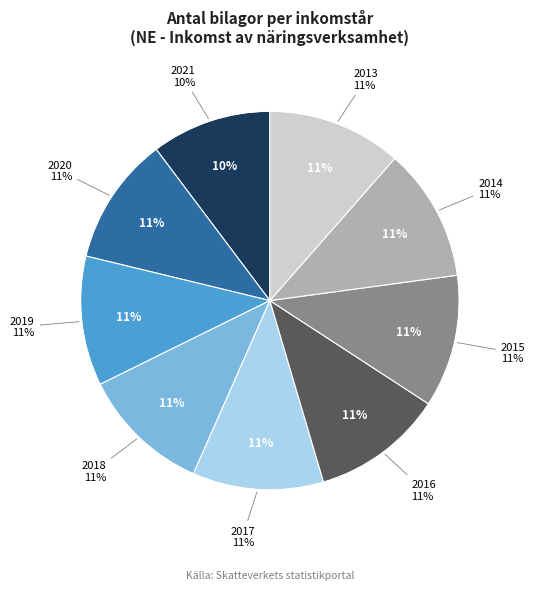

Rank the categories by value from highest to lowest.

2013, 2014, 2015, 2016, 2017, 2018, 2019, 2020, 2021